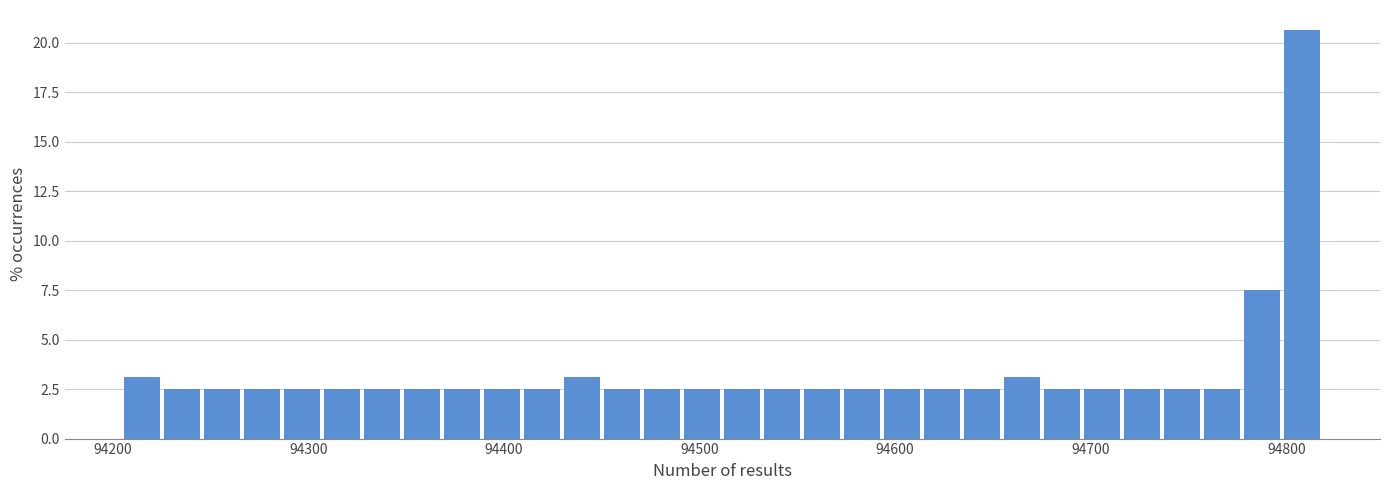

Around what value on the x-axis is the tallest bar? Give the approximate position of its centre, as read against the axis.

94810